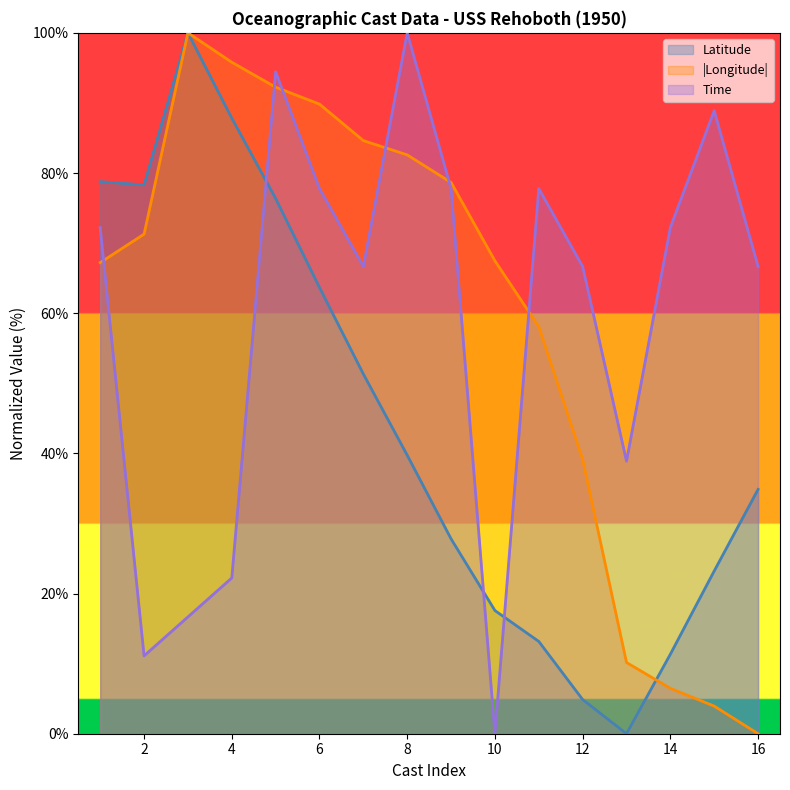

At how many categories does at least one series exceed 3?

16